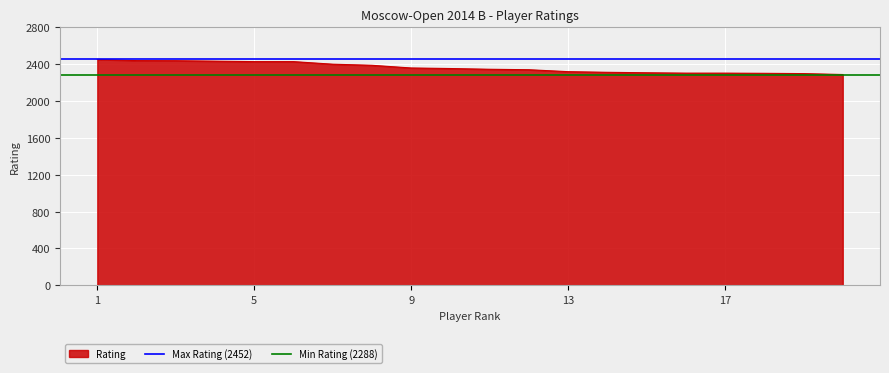

What is the minimum value for Rating?

2288